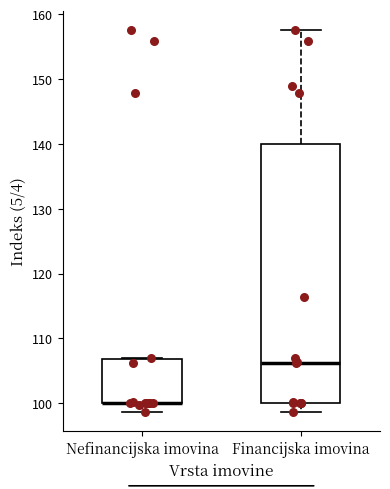

Where does the lower whisker of the box for Financijska imovina end on the y-axis? The values are not printed on the chart, so give them approximately, as read against the axis.

99